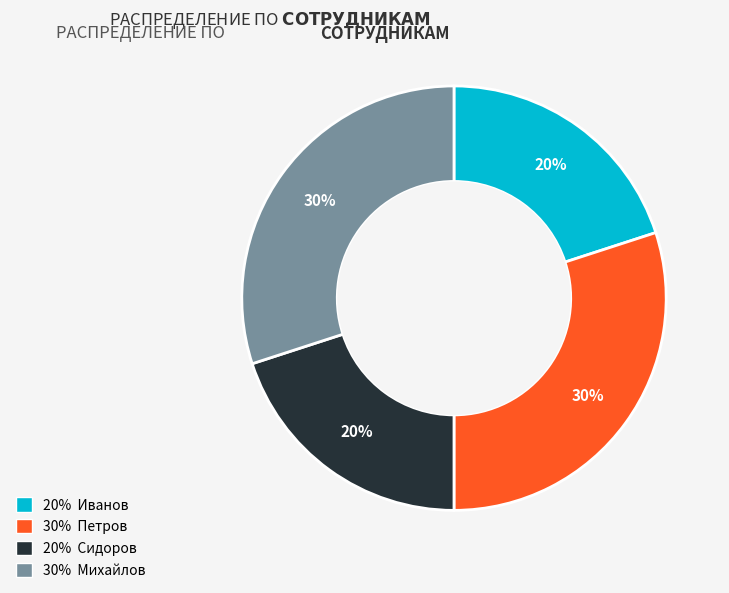

To the nearest percent, what is the average slice percentage?

25%